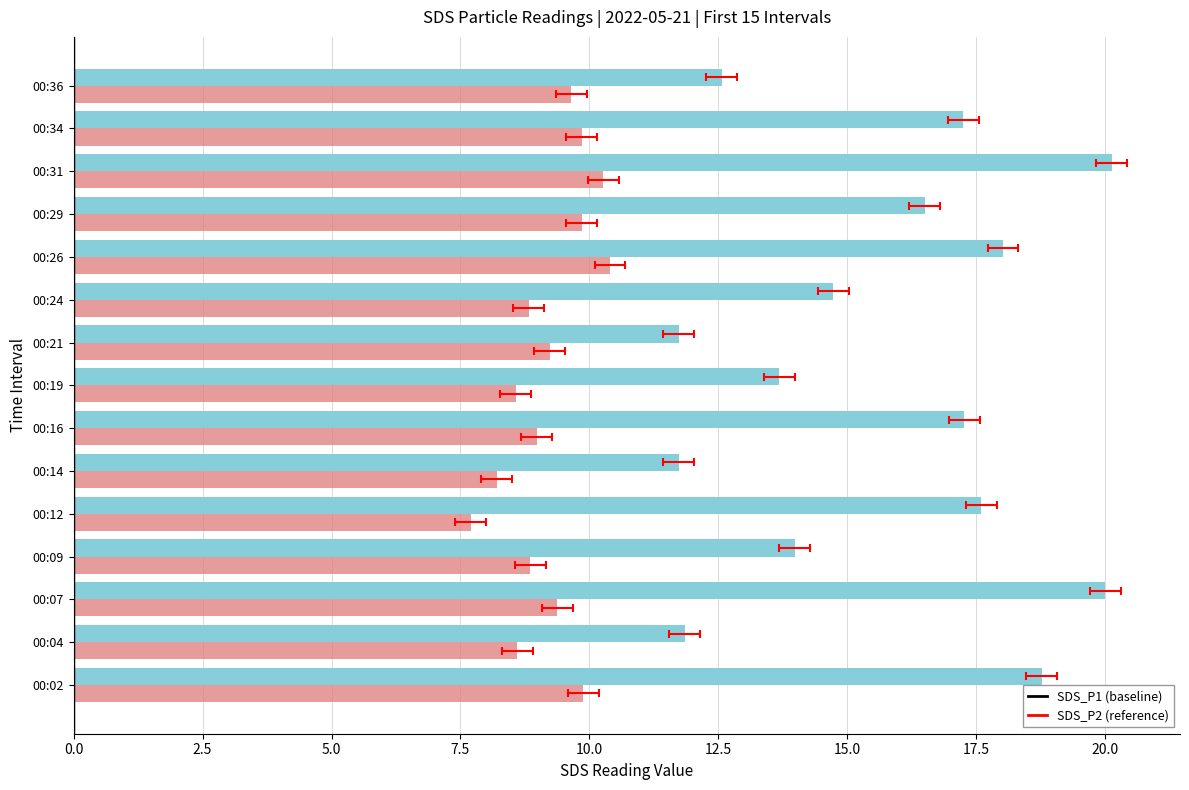

What is the approximate value of SDS_P1 at 00:34?

17.2